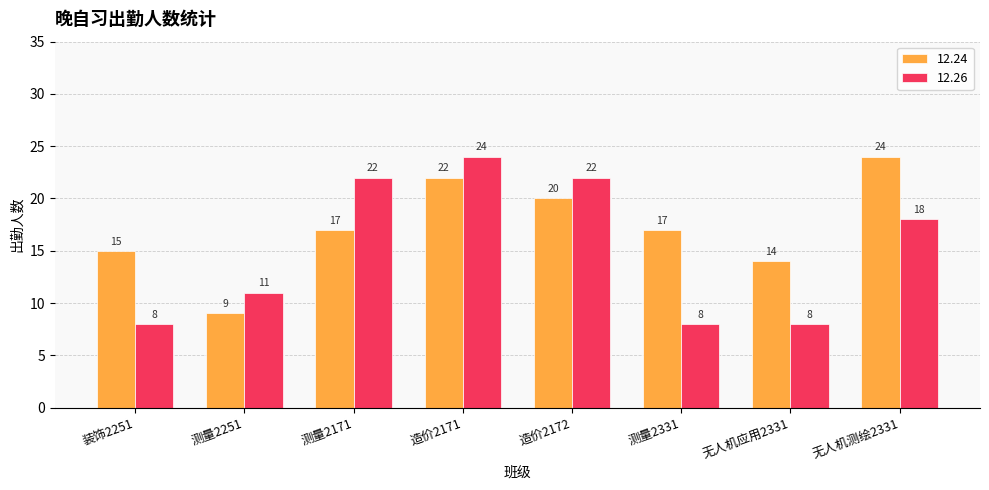

List the series in order of their overall mean, highest first.

12.24, 12.26